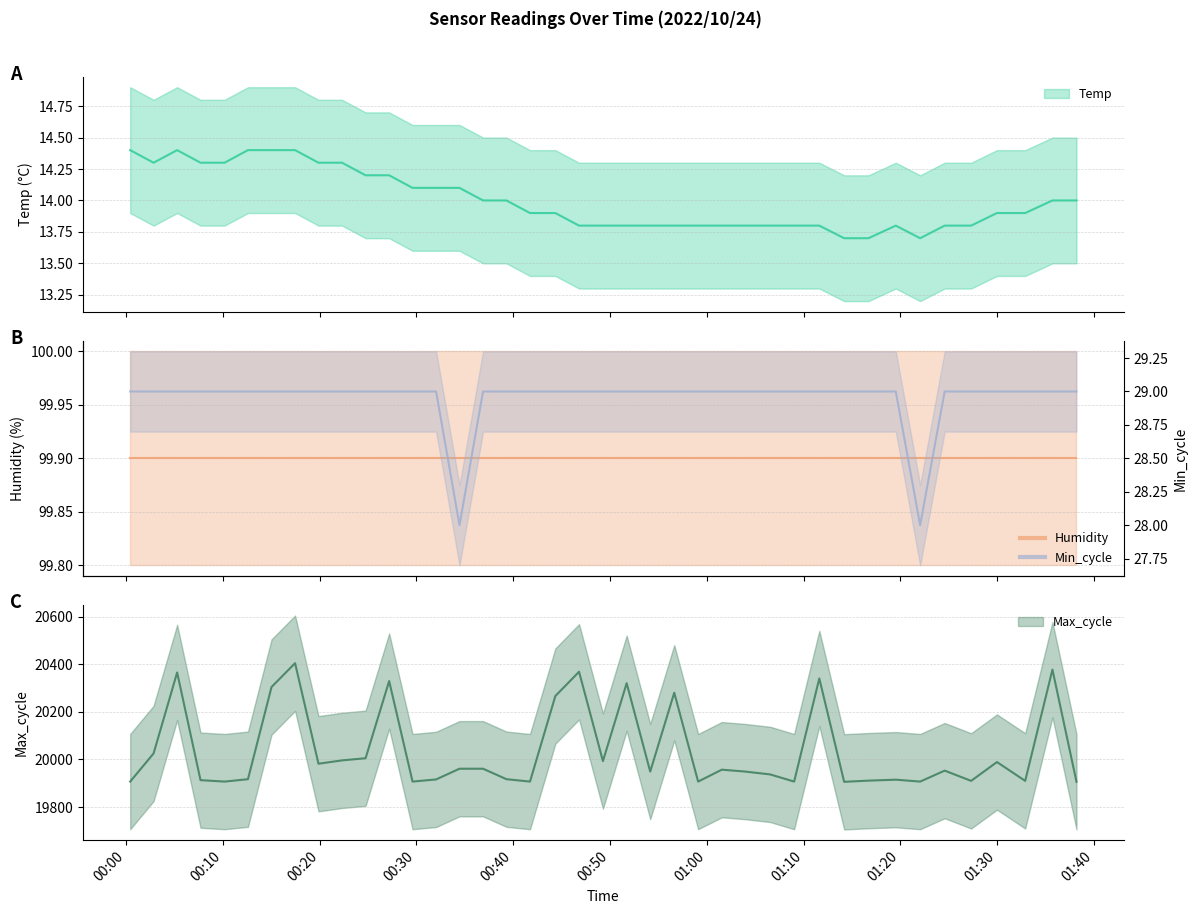

True or false: Min_cycle and Temp intersect in this chart.

False